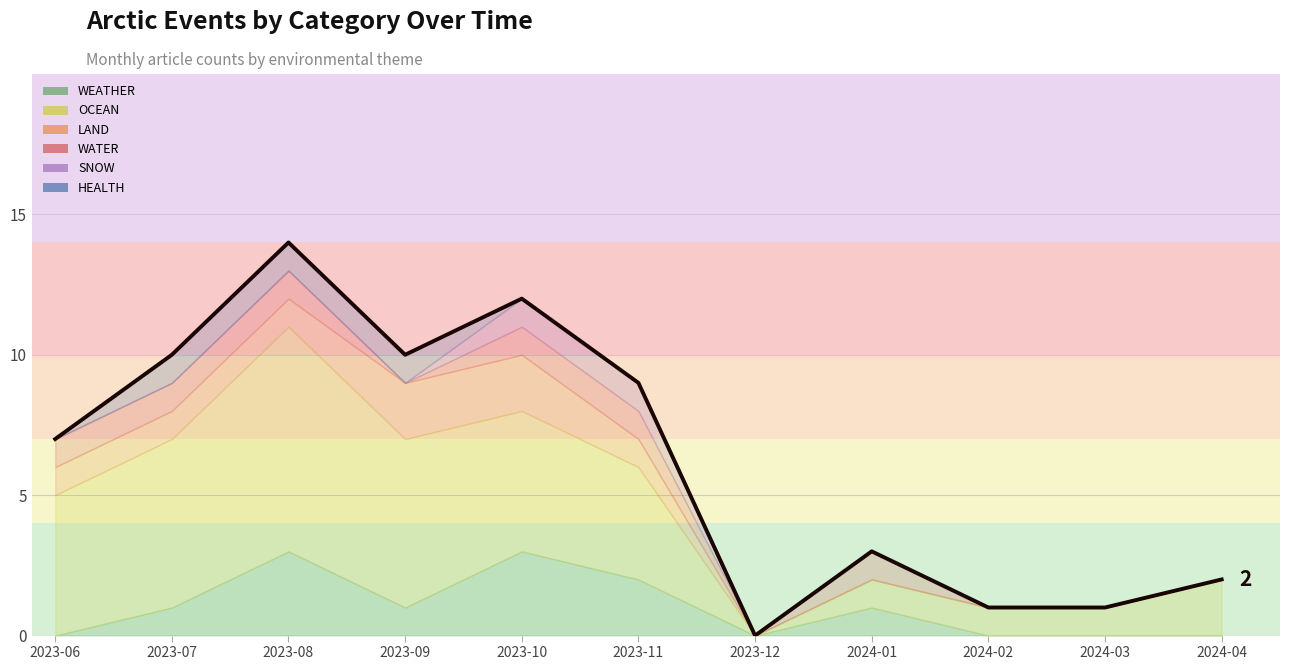

What is the label of the 2nd point from the left?

2023-07